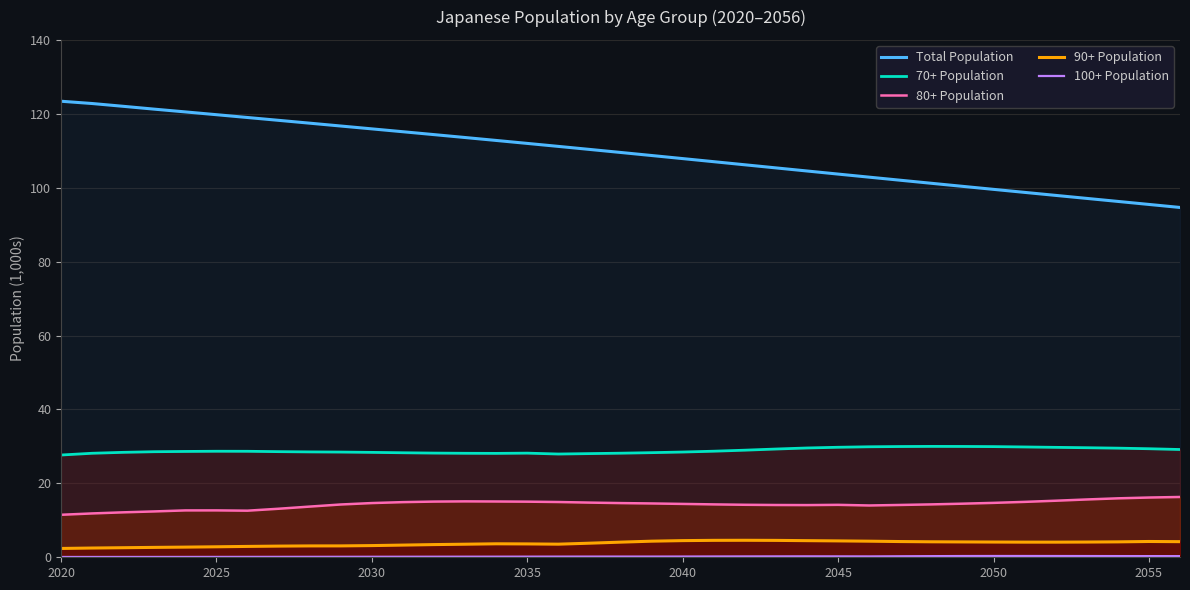

Rank the series by their maximum value, from lowest to highest.

100+ Population, 90+ Population, 80+ Population, 70+ Population, Total Population